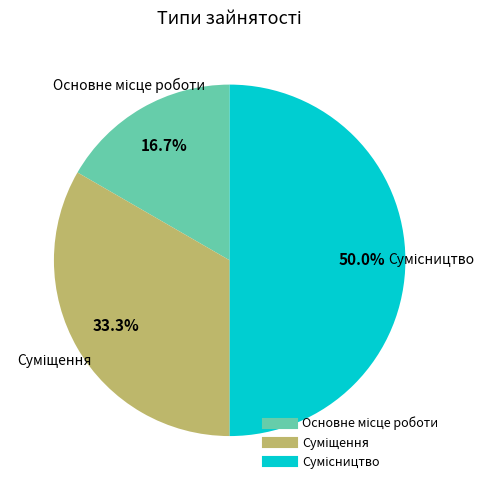

How many slices are in this pie chart?

3